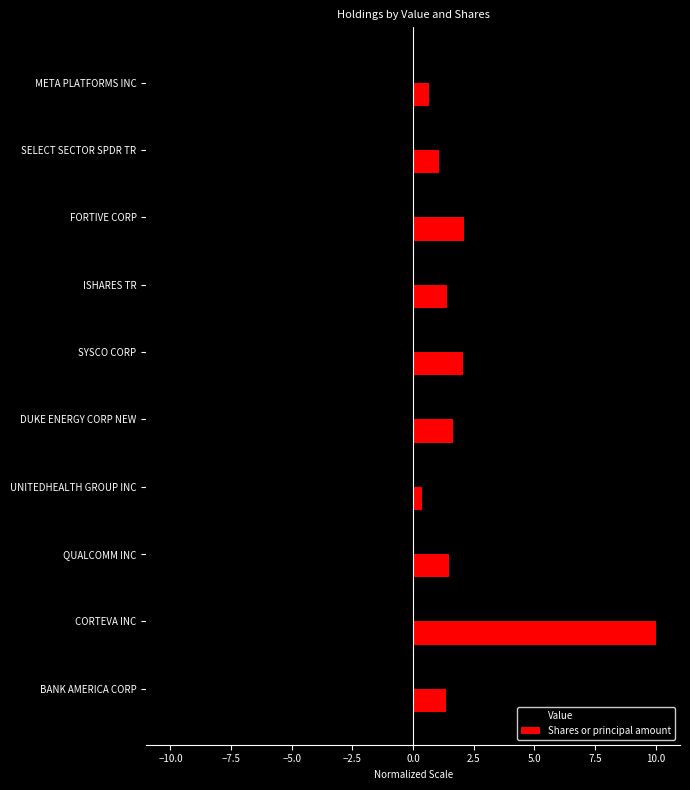

The value of Value at UNITEDHEALTH GROUP INC is -1.1. True or false?

True